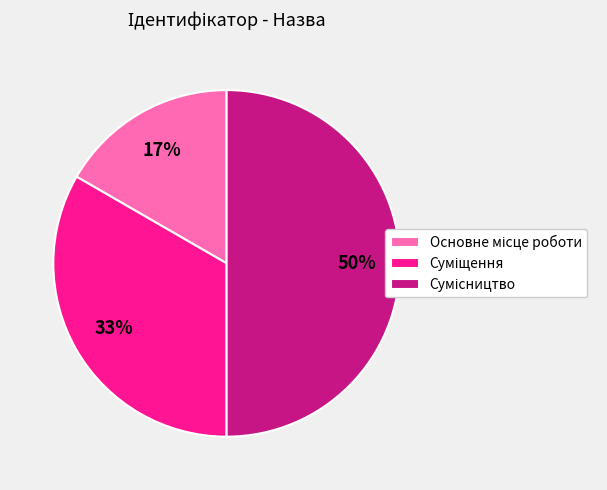

To the nearest percent, what is the average slice percentage?

33%